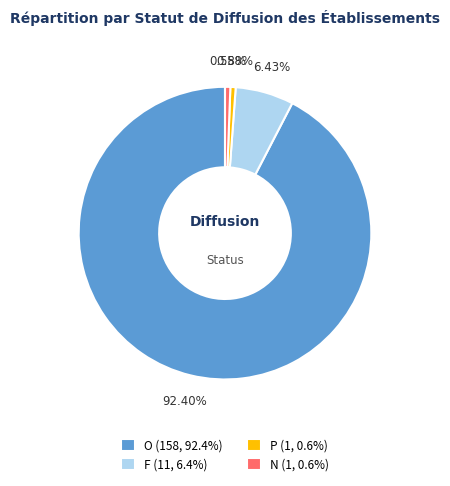

Is the sum of O (158, 92.4%) and N (1, 0.6%) greater than half?

Yes